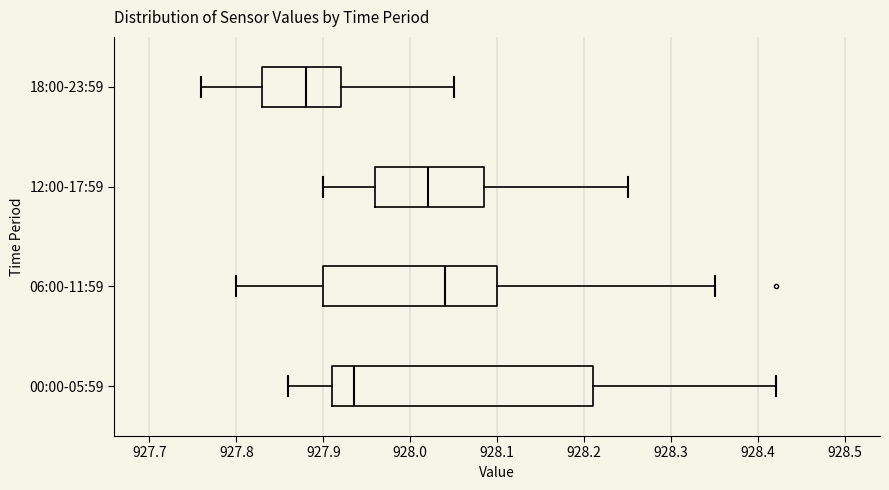

Where does the median line of the box for 12:00-17:59 sit on the x-axis? The values are not printed on the chart, so give them approximately, as read against the axis.

928.02